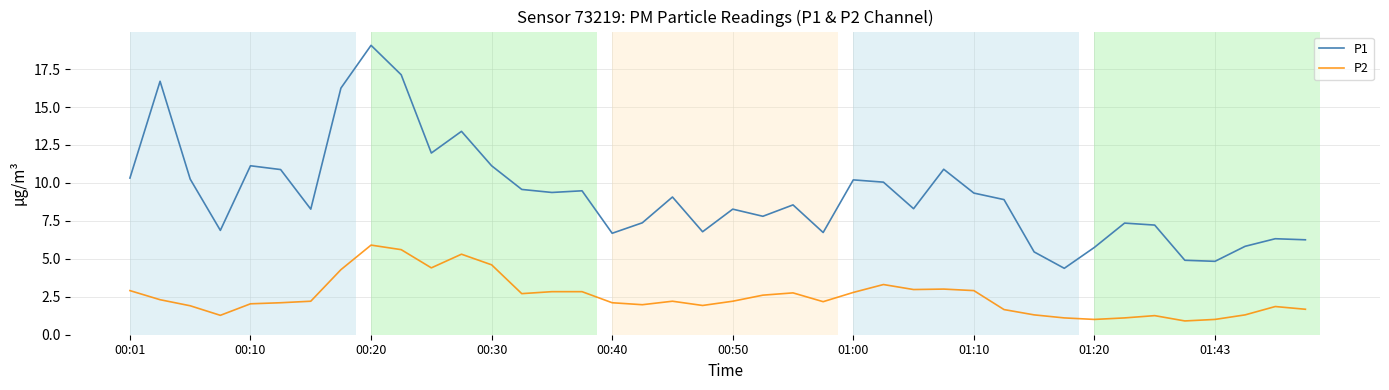

At how many categories does at least one series exceed 14?

4